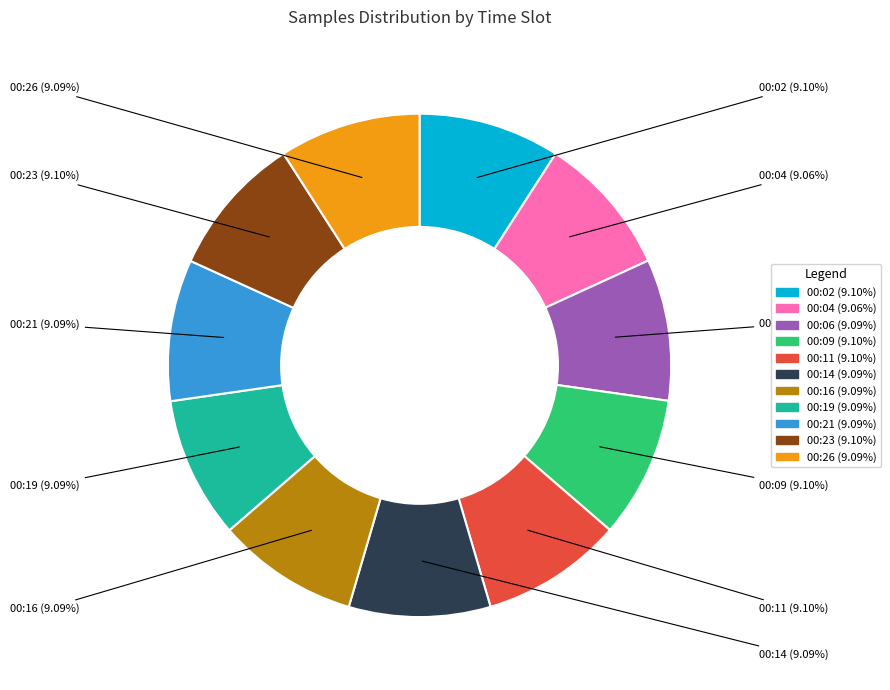

Does any single category account for the majority?

No